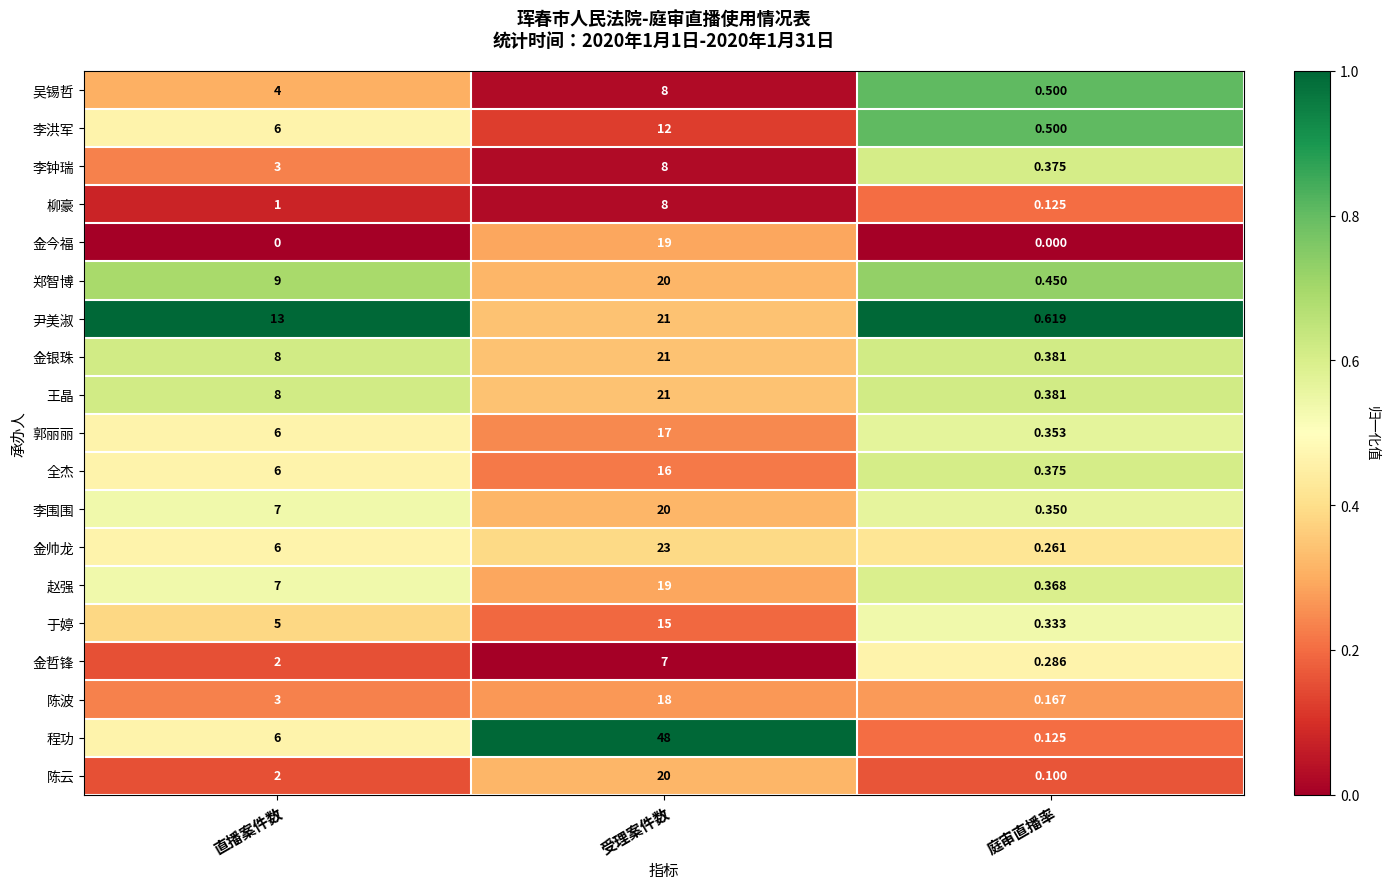

At which label does 李钟瑞 reach its peak?

受理案件数